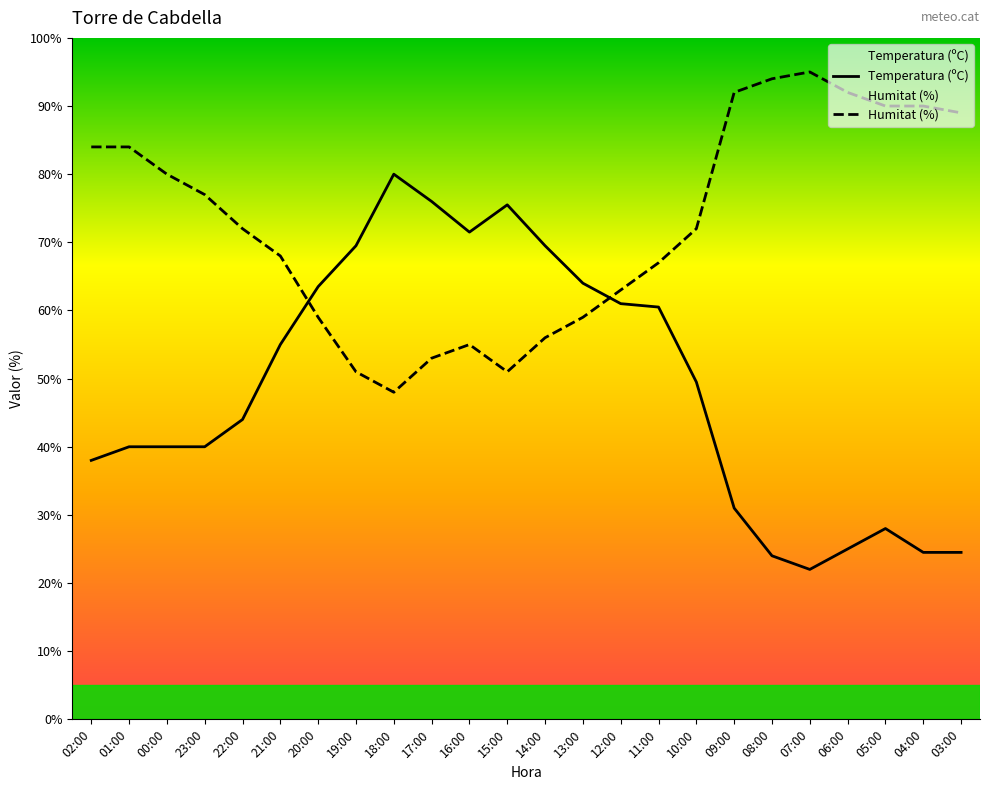

True or false: Temperatura (ºC) has a value of 42.0 at 06:00.

False